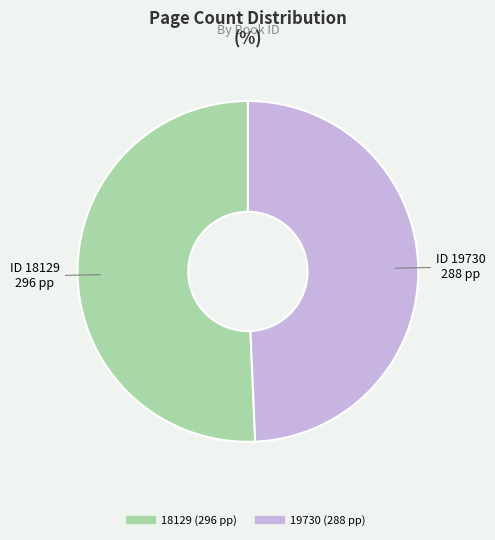

Do 18129 and 19730 together represent more than half of the pie?

Yes